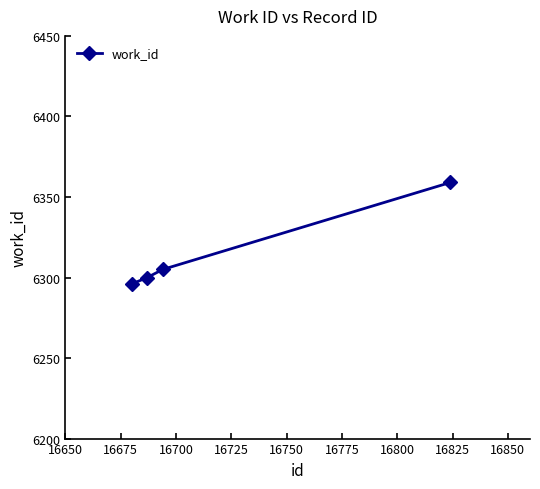

How many categories are shown in the chart?

4